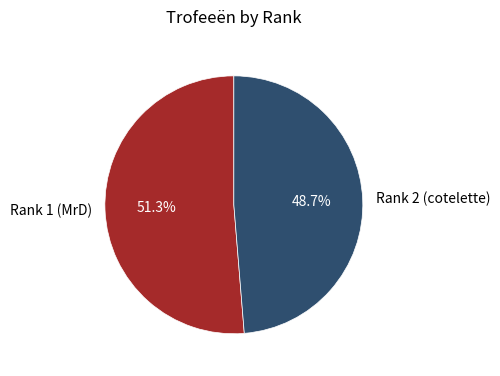

Rank the categories by value from lowest to highest.

Rank 2 (cotelette), Rank 1 (MrD)